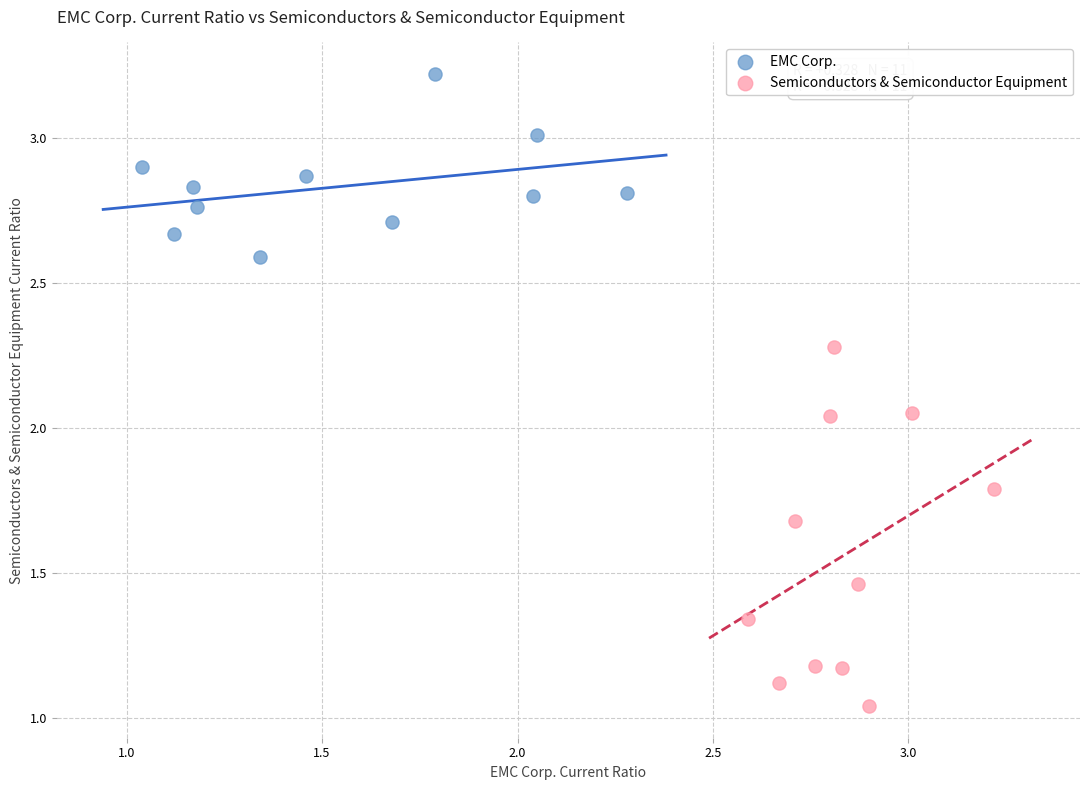

Which series contains the lowest Y value?

Semiconductors & Semiconductor Equipment